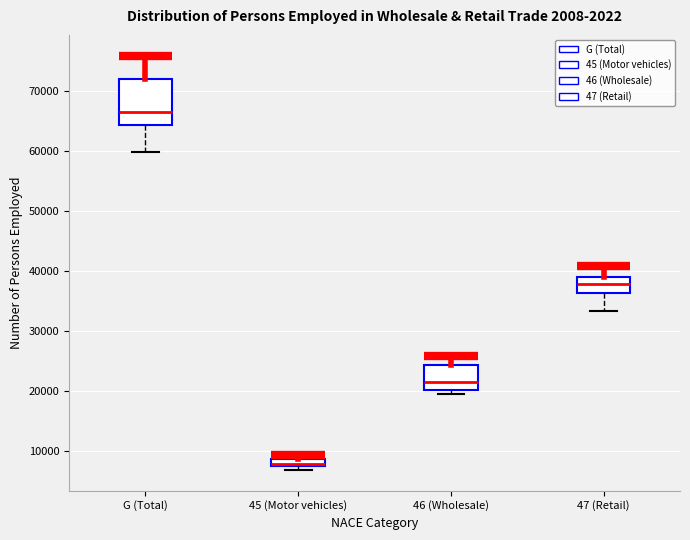

Comparing the boxes themselves (not the whiskers), which one is the tallest?

G (Total)